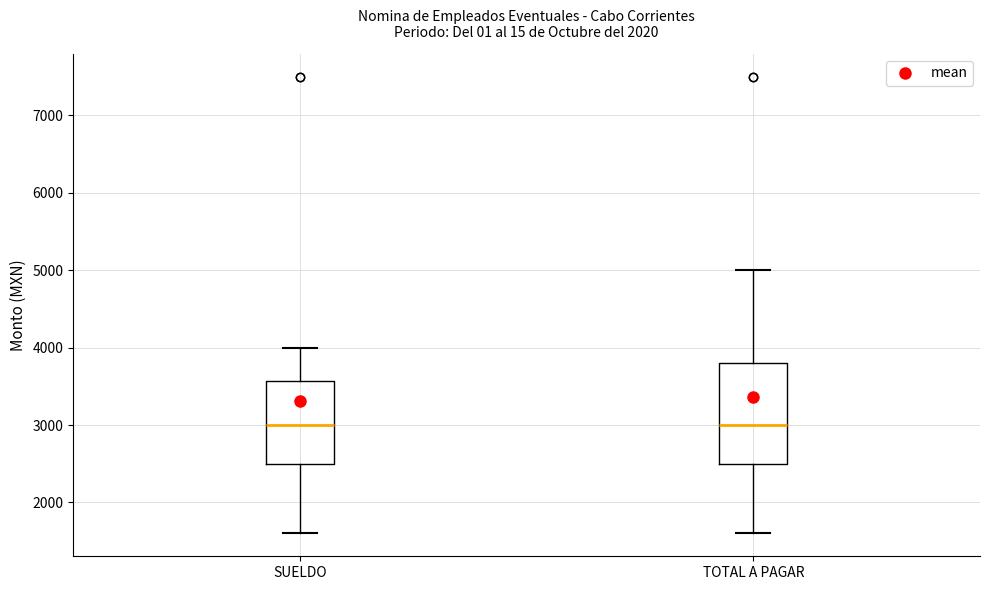

Reading left to right, read every box against the y-axis: the position of its median line, the range the box covers, and the ends of its whiskers. The values are not printed on the chart, so give them approximately, as read against the axis.

SUELDO: median 3000, box 2500 to 3600, whiskers 1600 to 4000
TOTAL A PAGAR: median 3000, box 2500 to 3800, whiskers 1600 to 5000